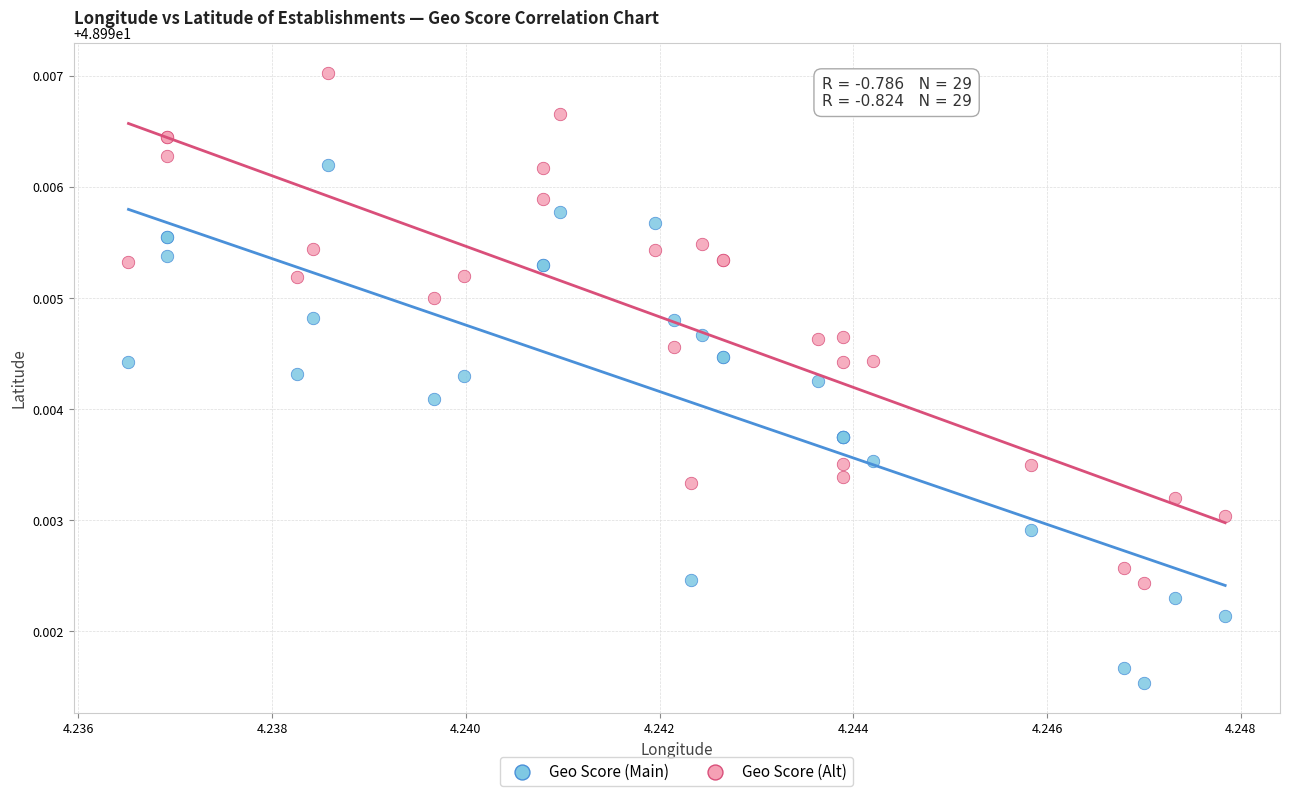

Which series contains the lowest Y value?

Geo Score (Main)